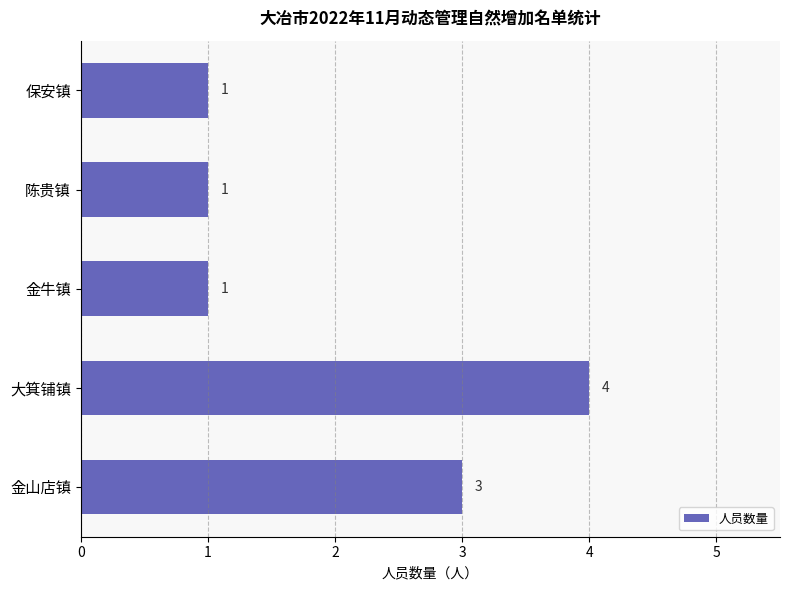

Count the values in the range 1 to 3.

4